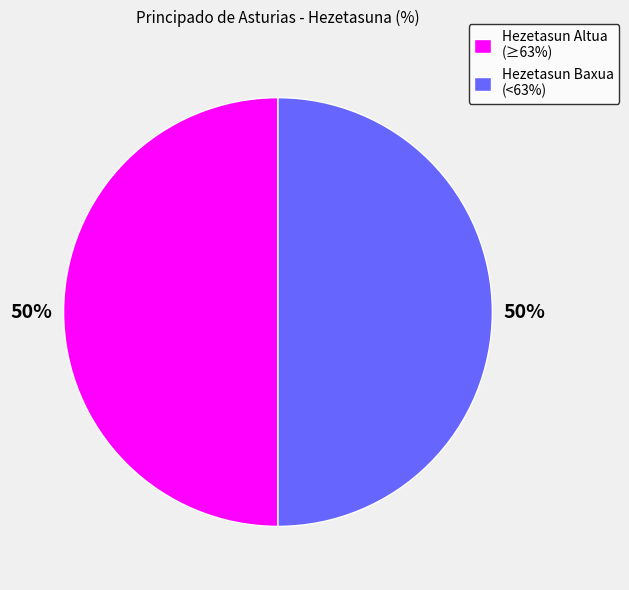

Combined, do Hezetasun Altua (≥63%) and Hezetasun Baxua (<63%) account for over 50%?

Yes